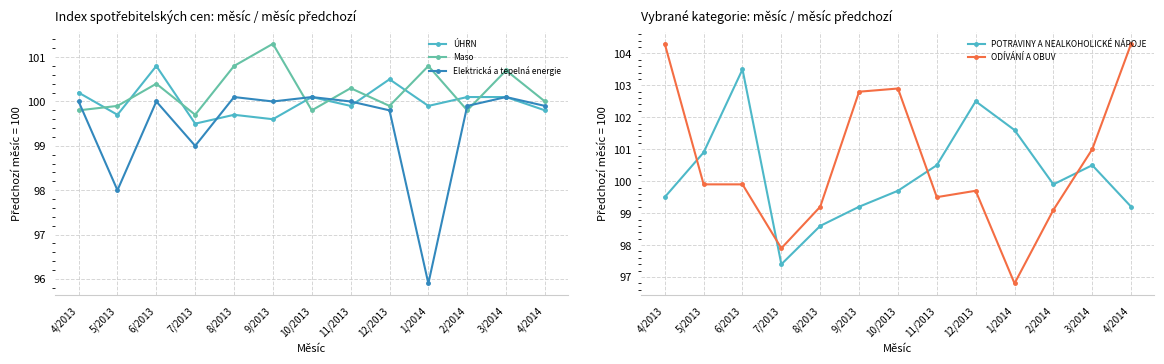

How many values in the Maso series exceed 100?

6